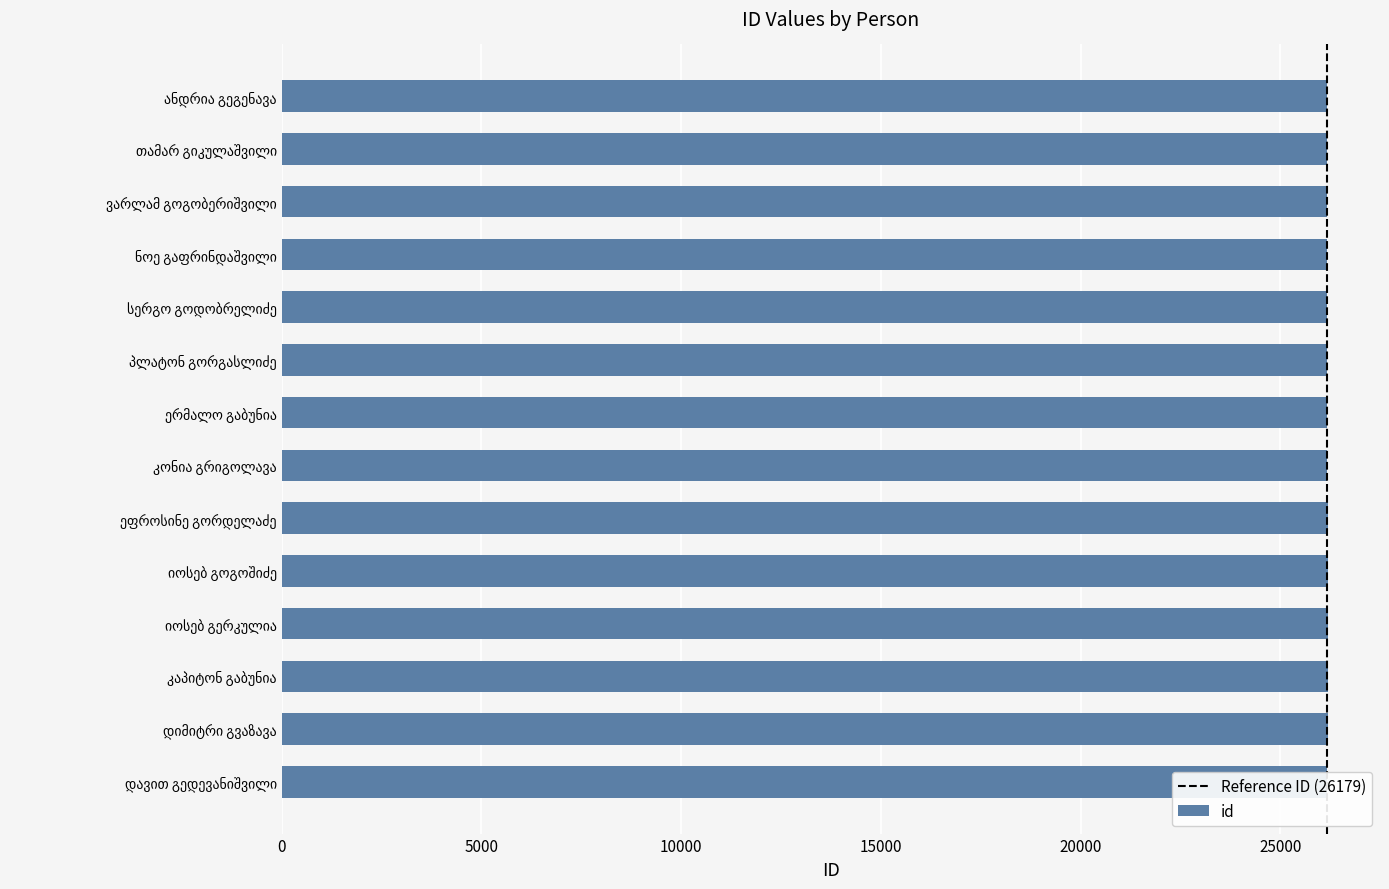

What is the value of the 13th bar from the top?

26185